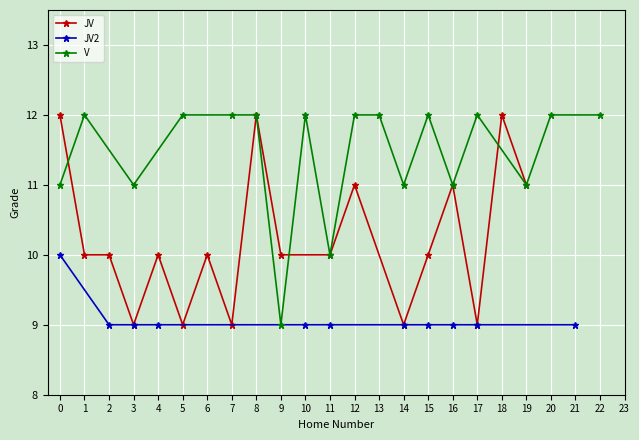

What is the value of the JV point at the 17th from the left?

12